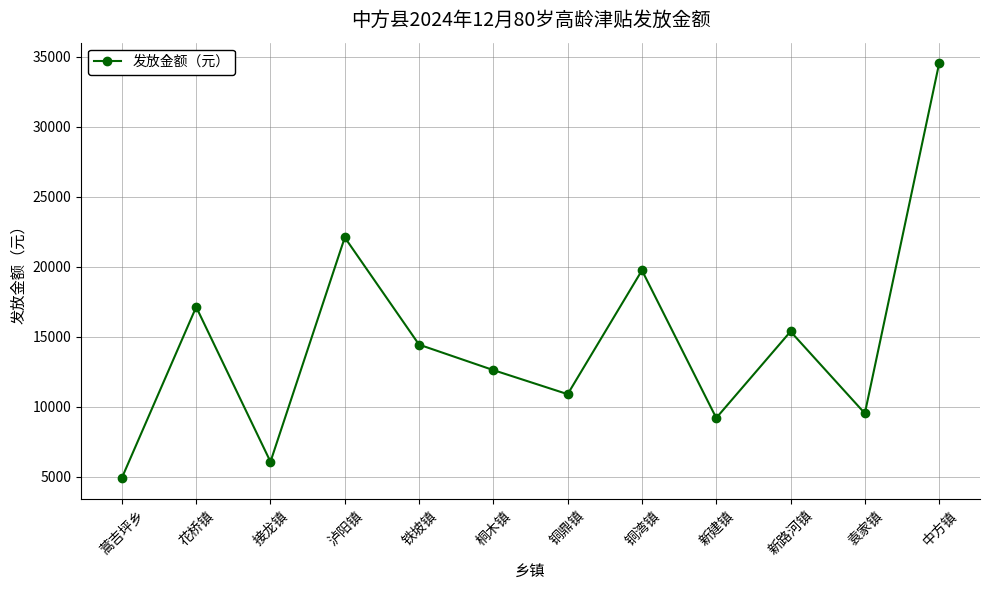

The value at 新建镇 is 9190. True or false?

True